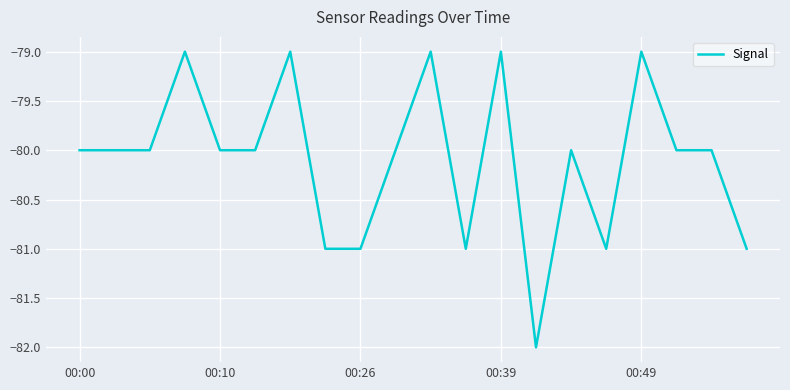

What is the maximum value shown in the chart?

-79